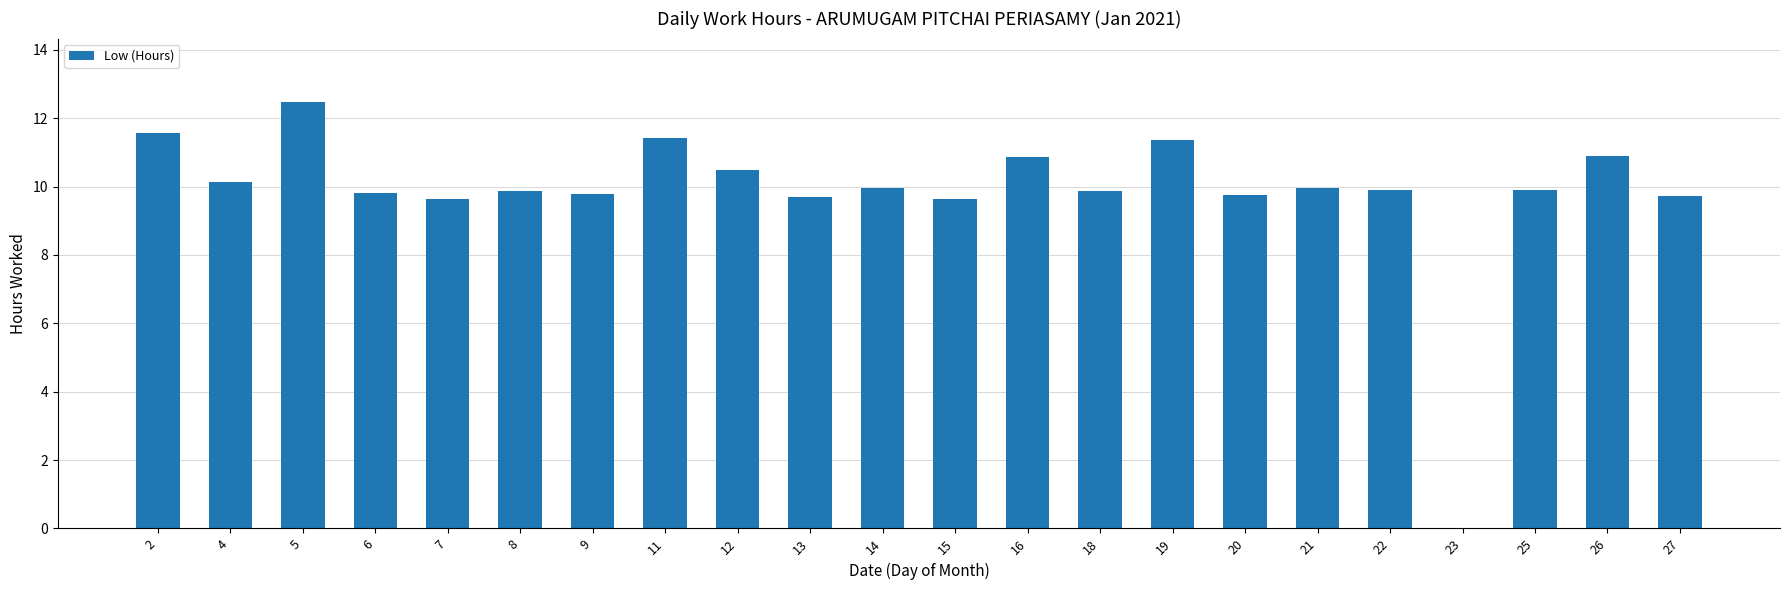

The chart shows a value of 16.7 at 6. True or false?

False